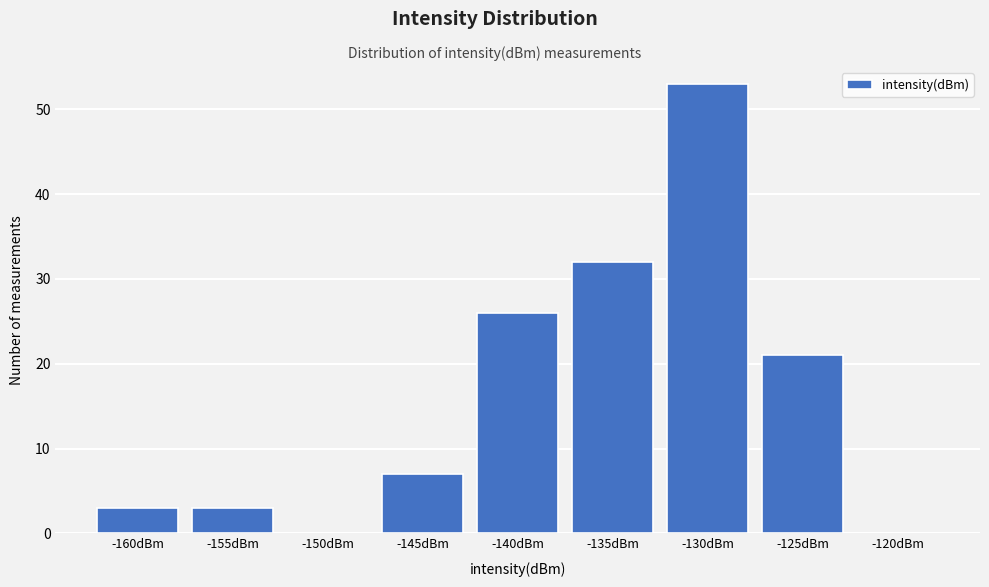

Reading left to right, list all the values displayed in this chart.

-160dBm=3	-155dBm=3	-150dBm=0	-145dBm=7	-140dBm=26	-135dBm=32	-130dBm=53	-125dBm=21	-120dBm=0